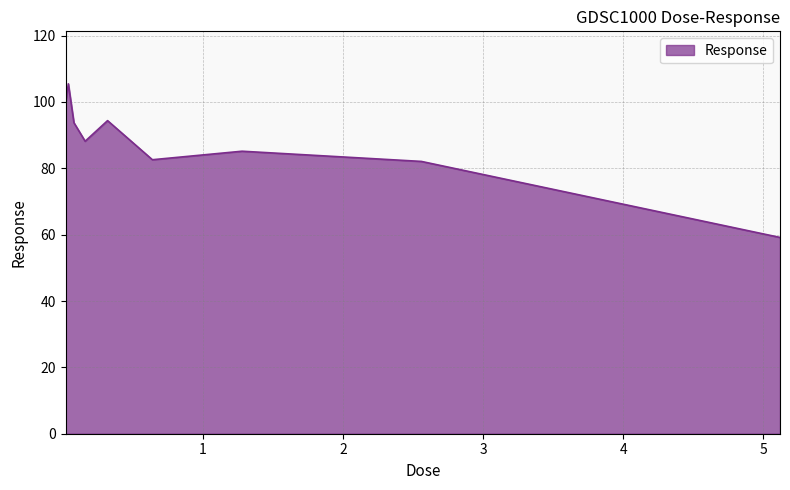

Reading left to right, extract all data points from this chart.

99.6	105.5	93.7	88.2	94.4	82.6	85.2	82.1	59.2